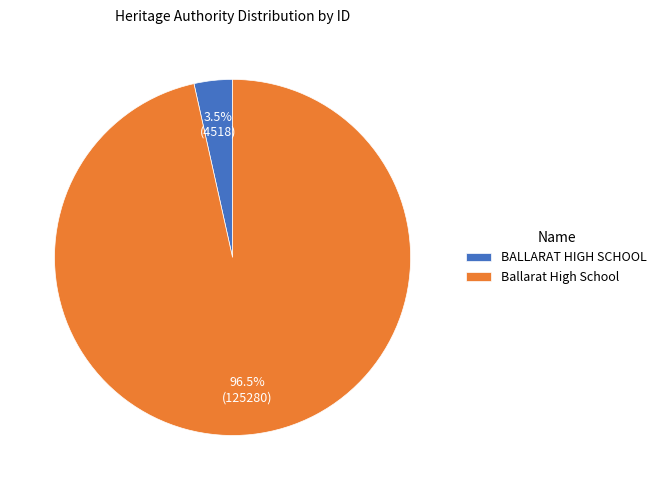

Does any single category account for the majority?

Yes